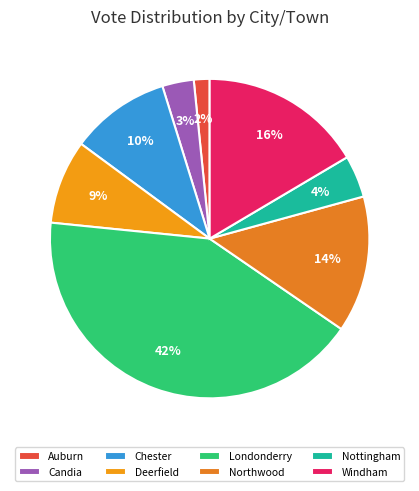

How many segments does this pie chart have?

8